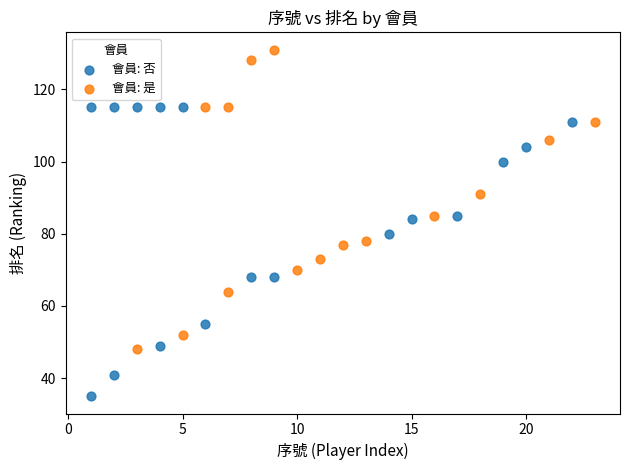

Which series contains the highest Y value?

會員: 是